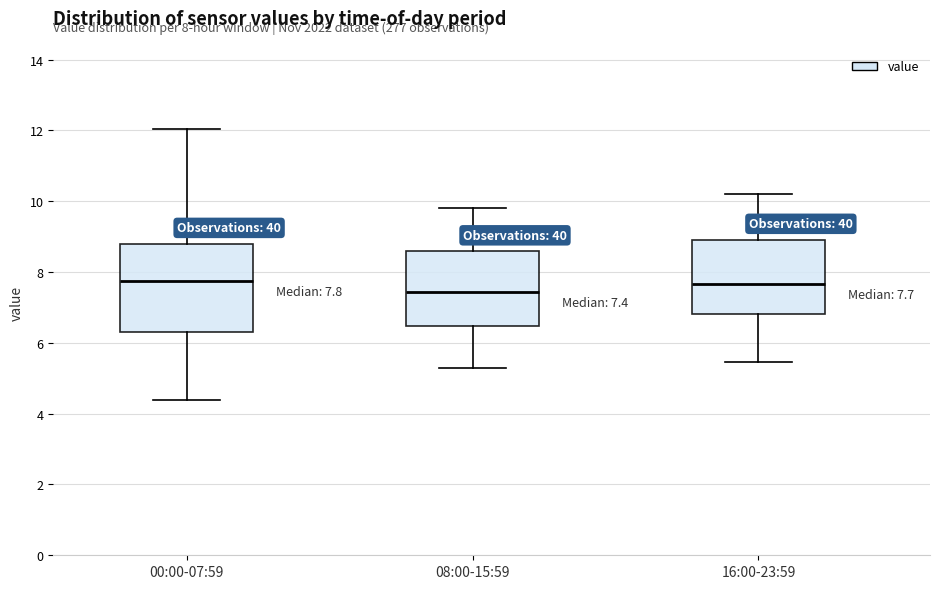

Which box has the lowest median line?

08:00-15:59